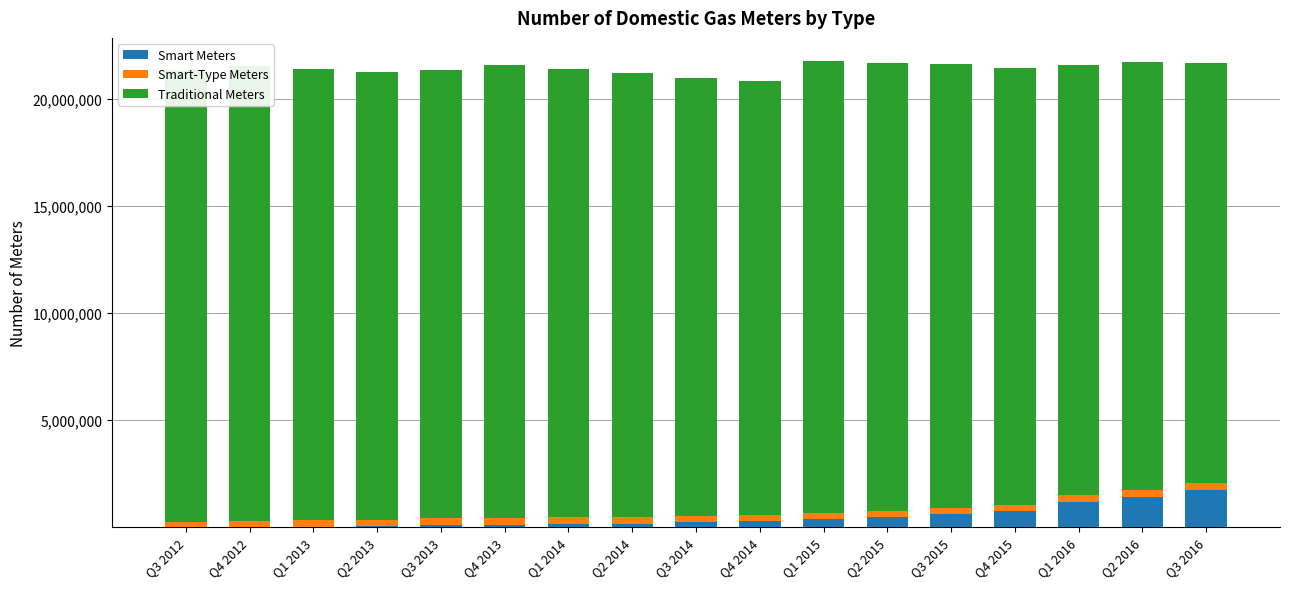

What position from the left is Q3 2012?

1